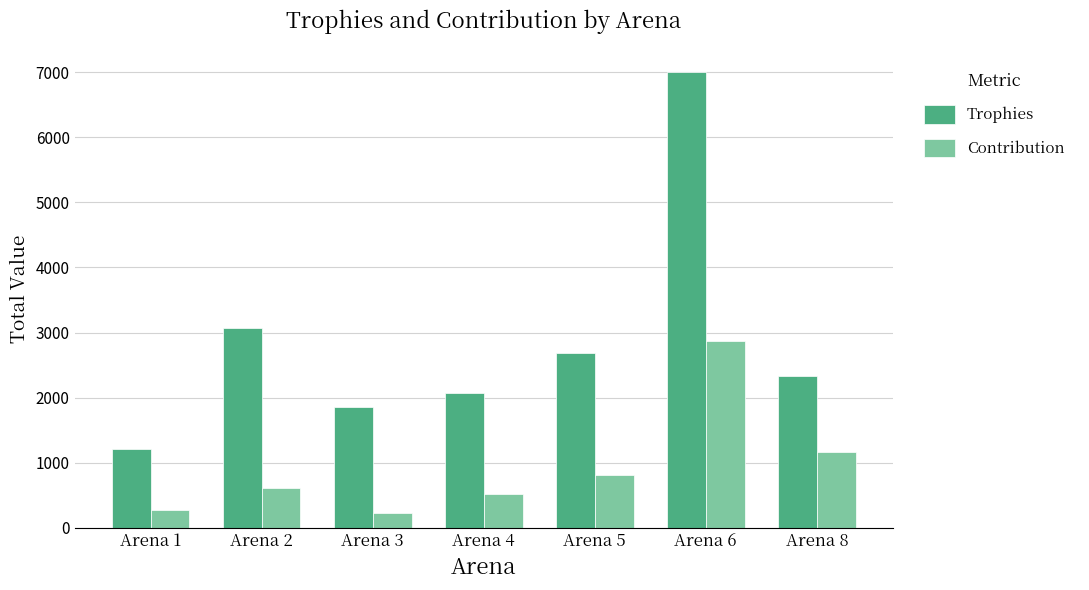

Where is Contribution nearest to the value 1544?

Arena 8